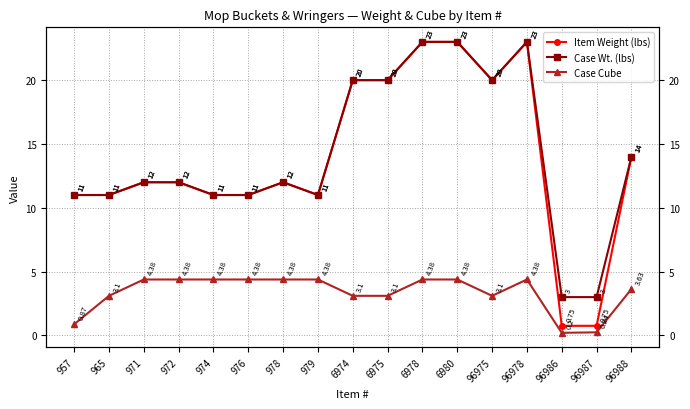

How many interior local peaks does the Item Weight (lbs) series have?

2